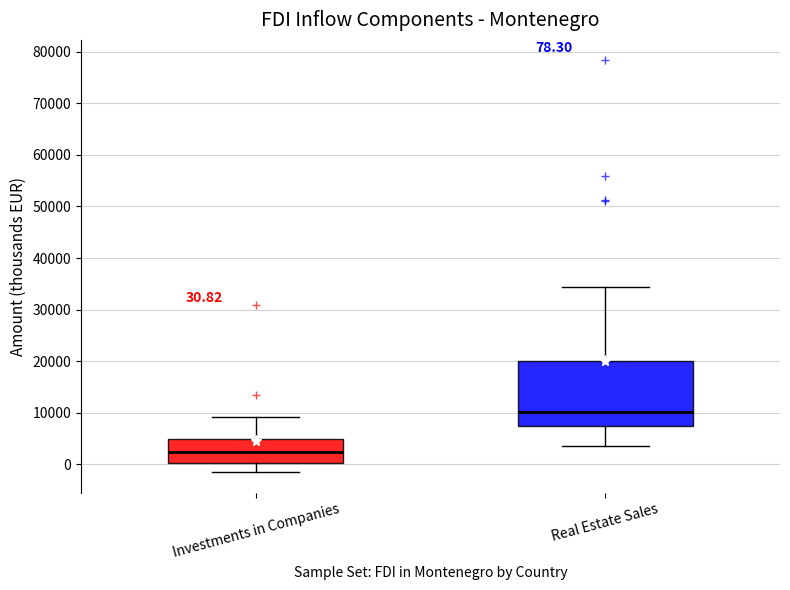

Which box has the highest median line?

Real Estate Sales